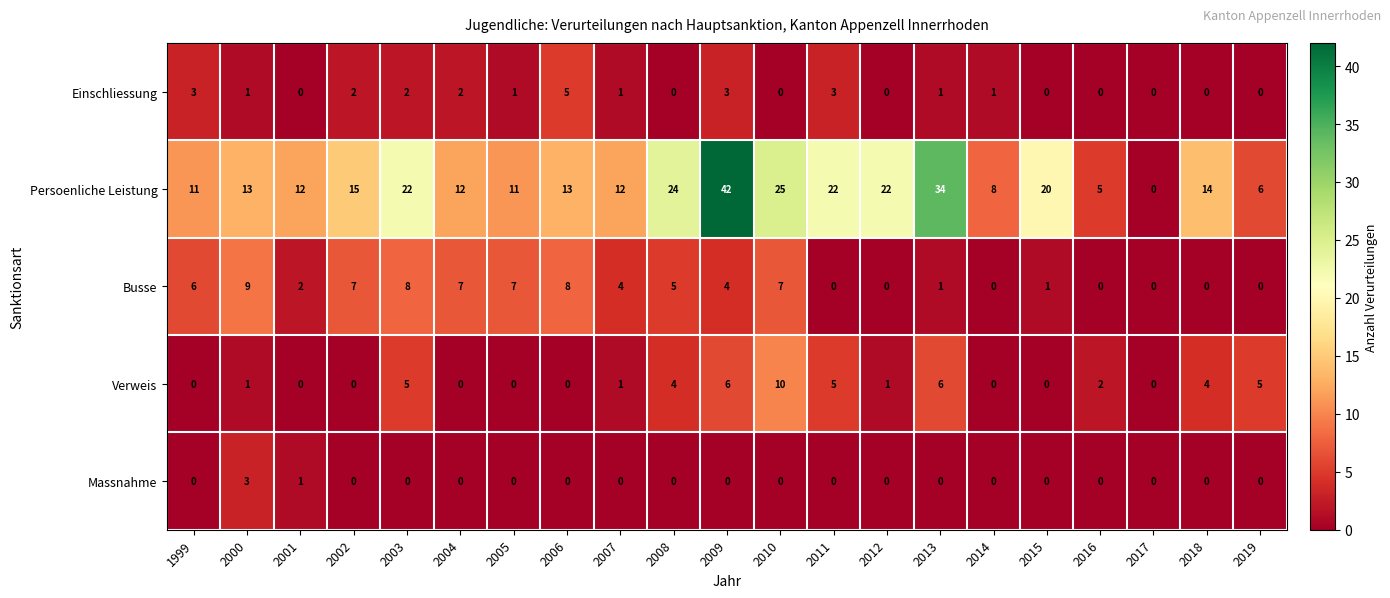

Count the number of data series in this chart.

5